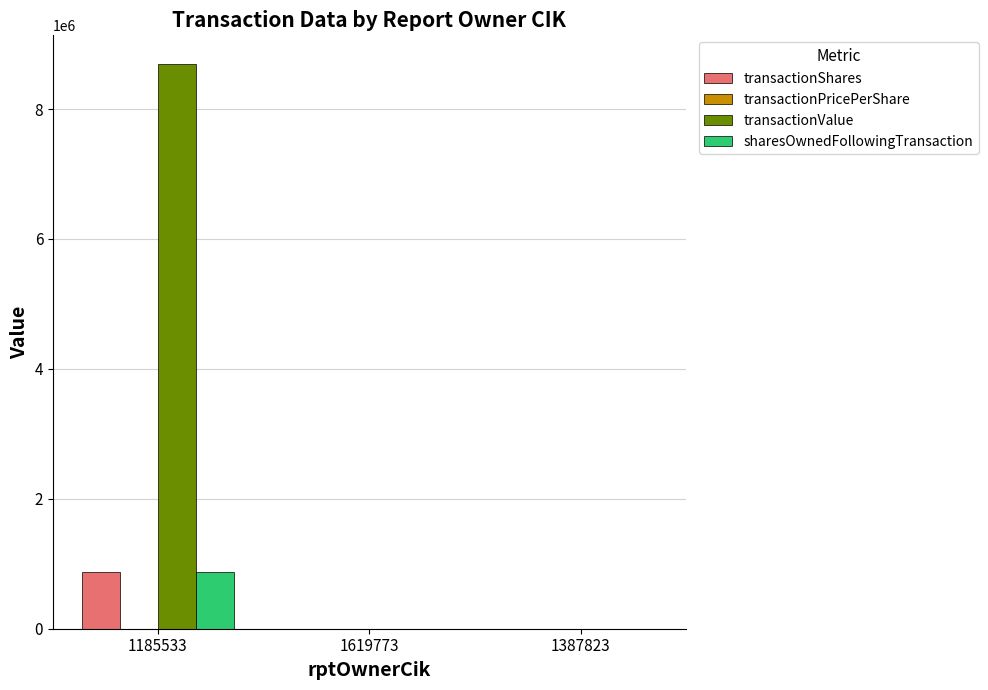

The transactionShares series shows 870000.0 at 1185533. True or false?

True